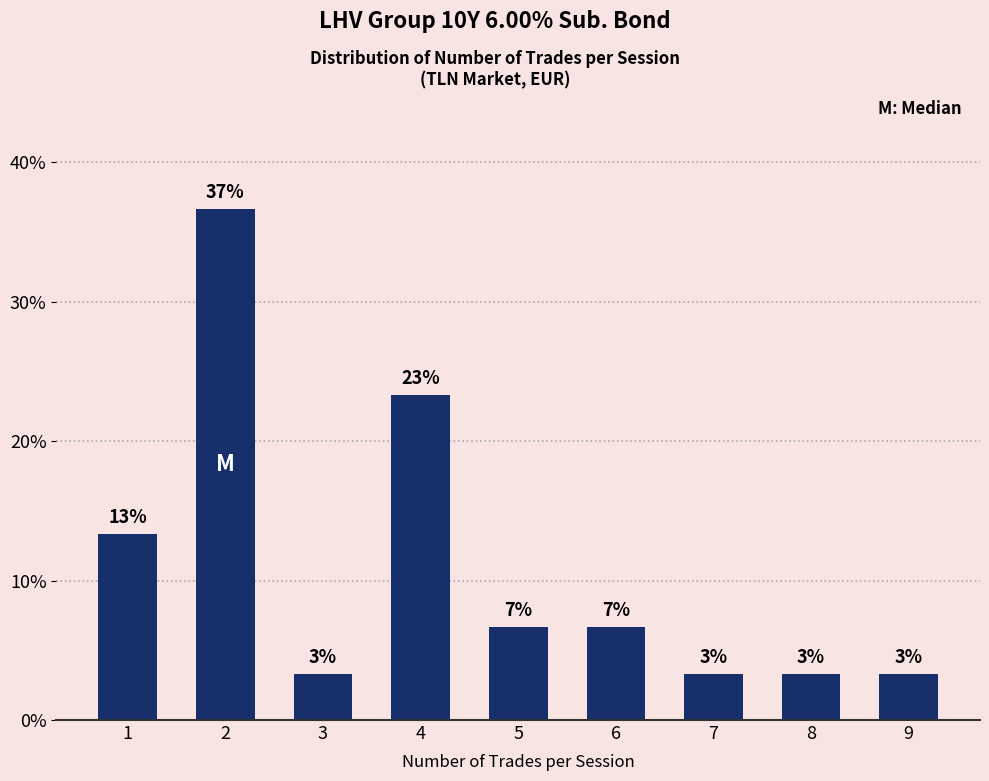

True or false: the data shows 0.2 at 4.

True